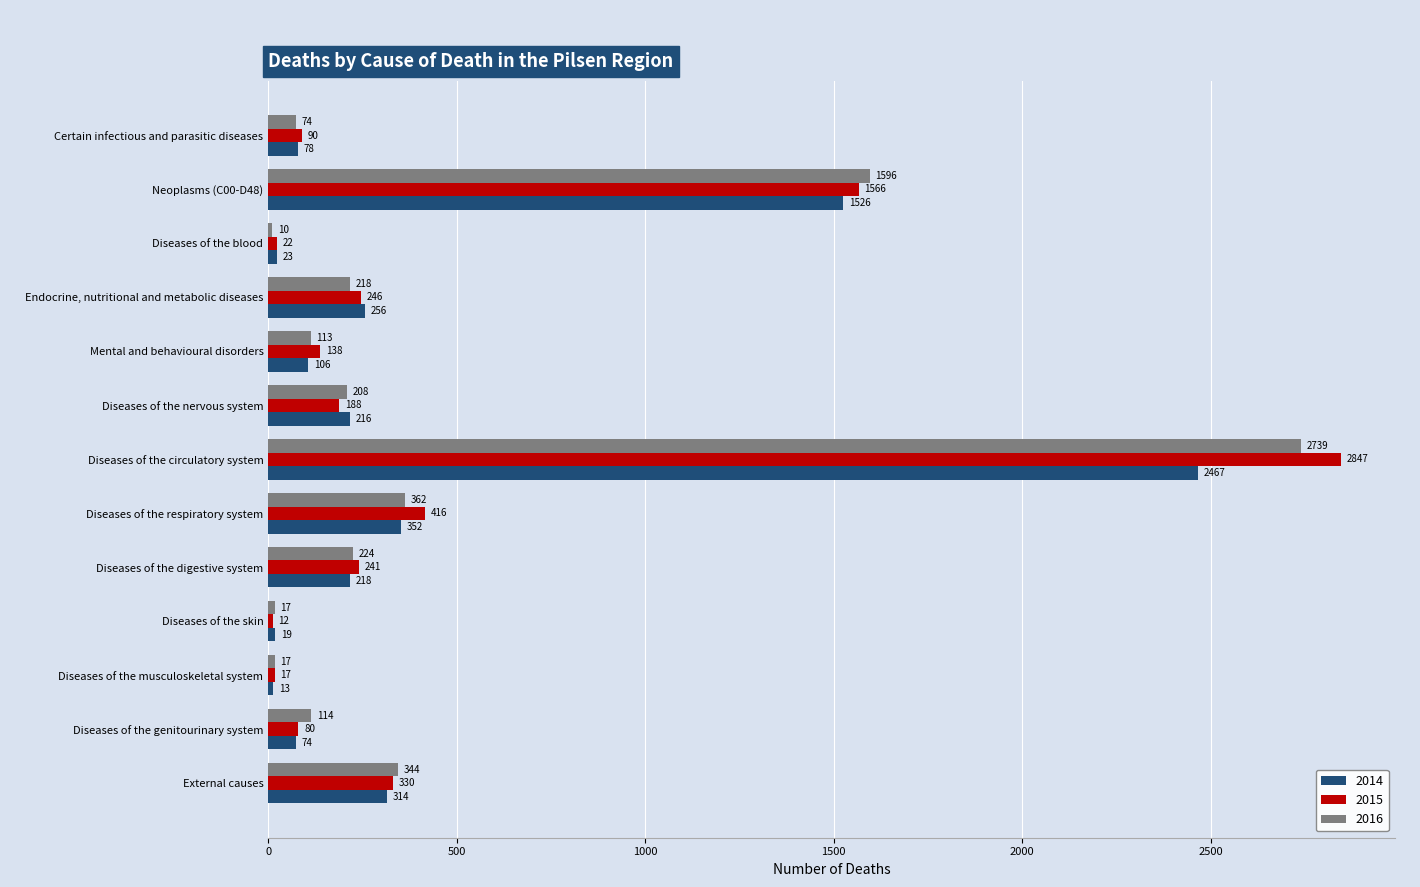

How many data points does each series have?

13